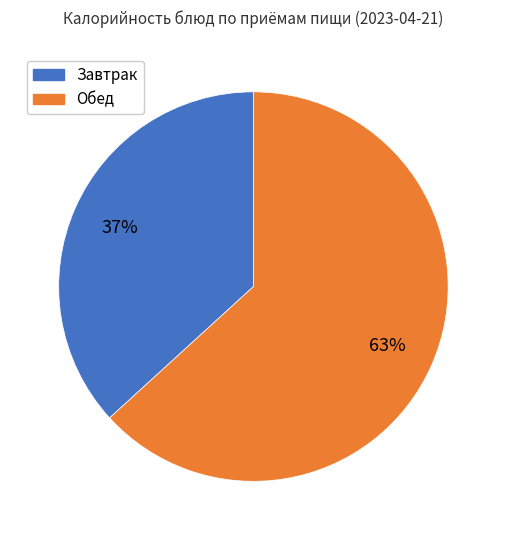

Does any single category account for the majority?

Yes